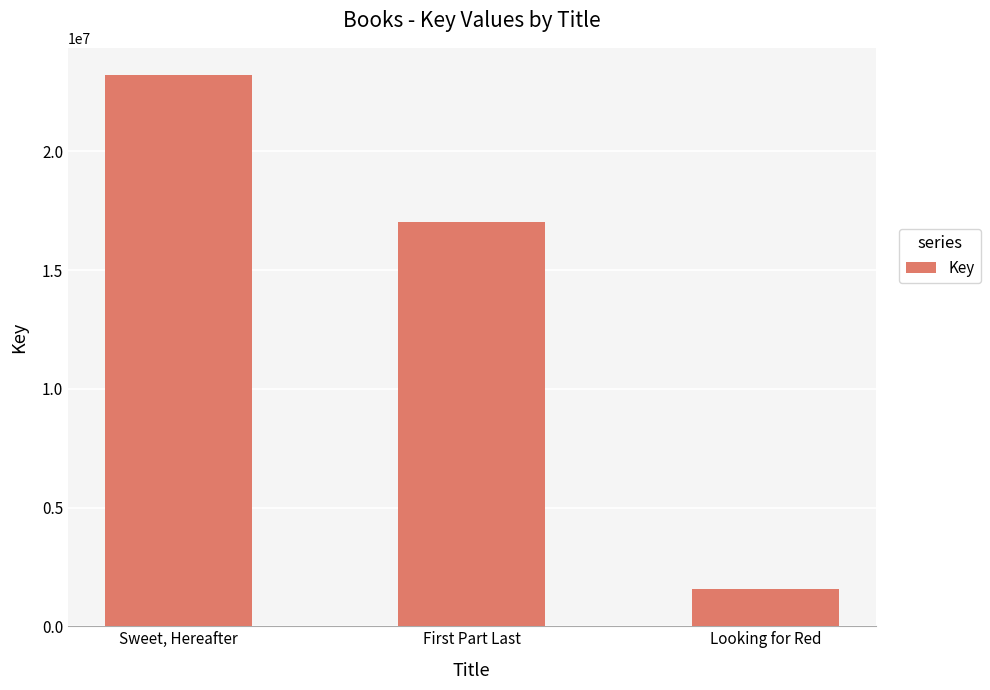

At which category does the chart reach its peak across all series?

Sweet, Hereafter